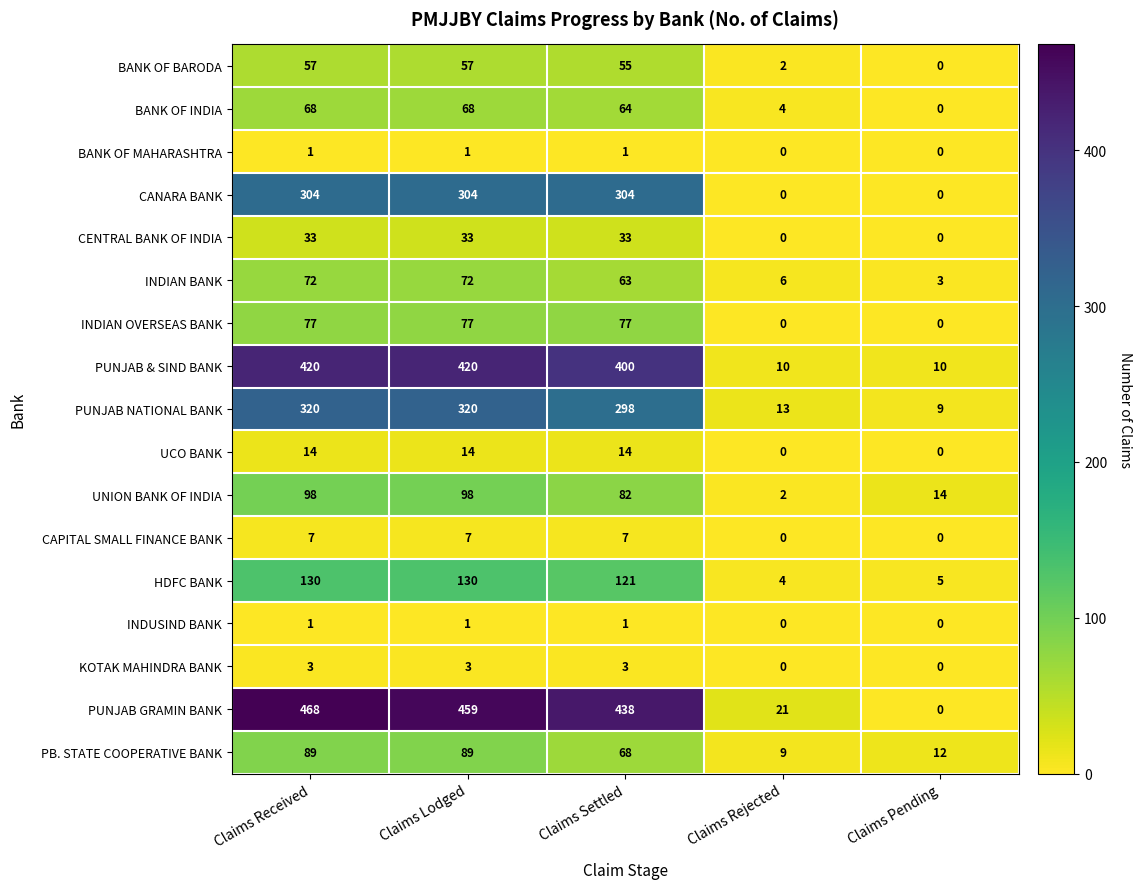

How many series are shown in this chart?

17